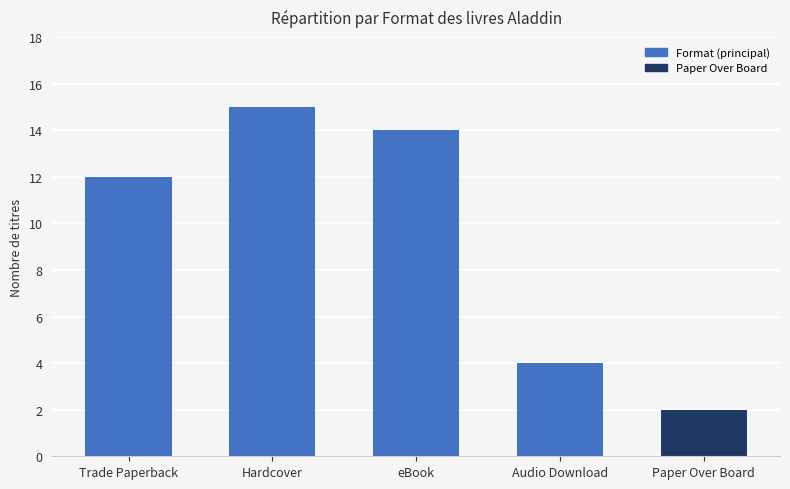

What position from the left is Trade Paperback?

1